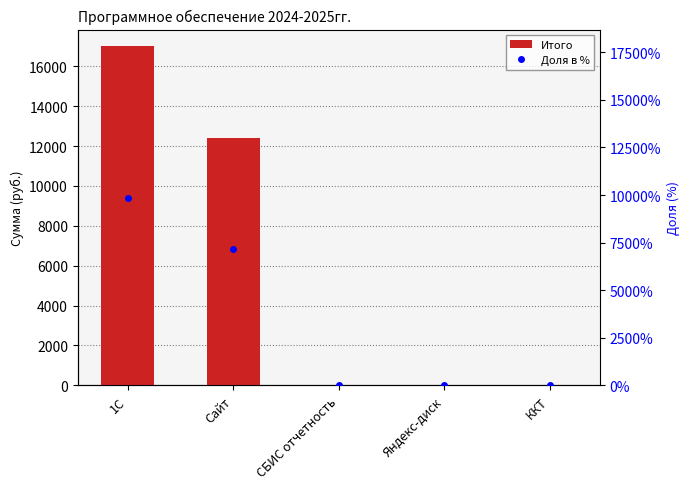

At which category is the sum across all series the highest?

1С